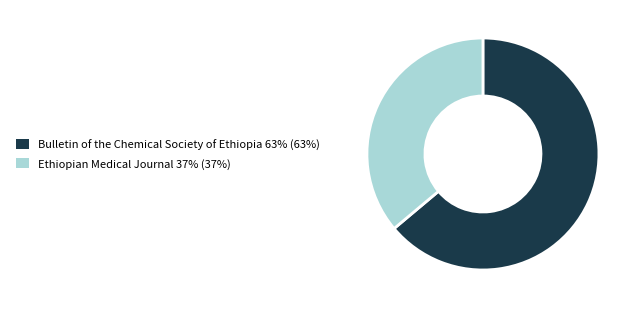

Is there a majority slice in this chart?

Yes